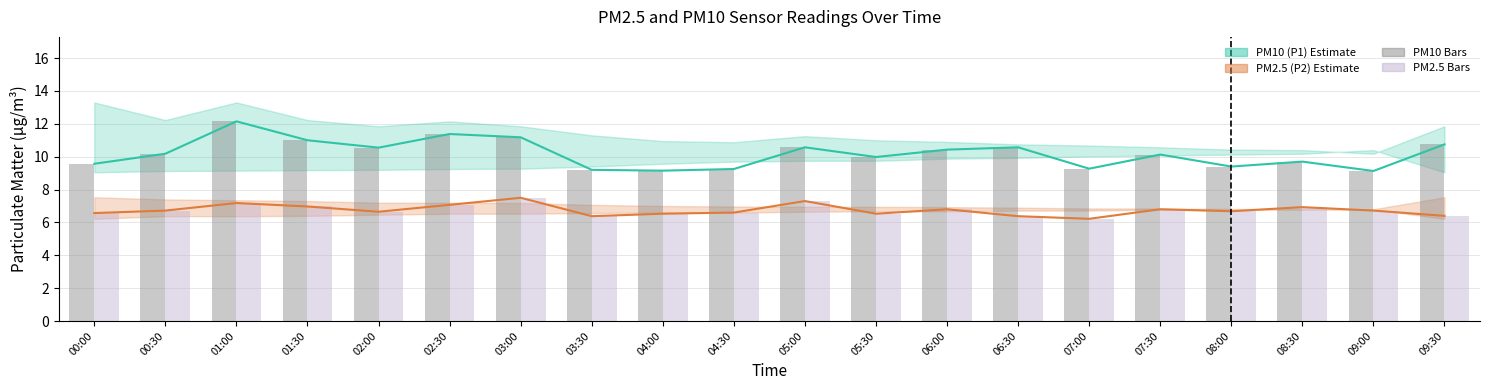

How many groups of bars are there?

20